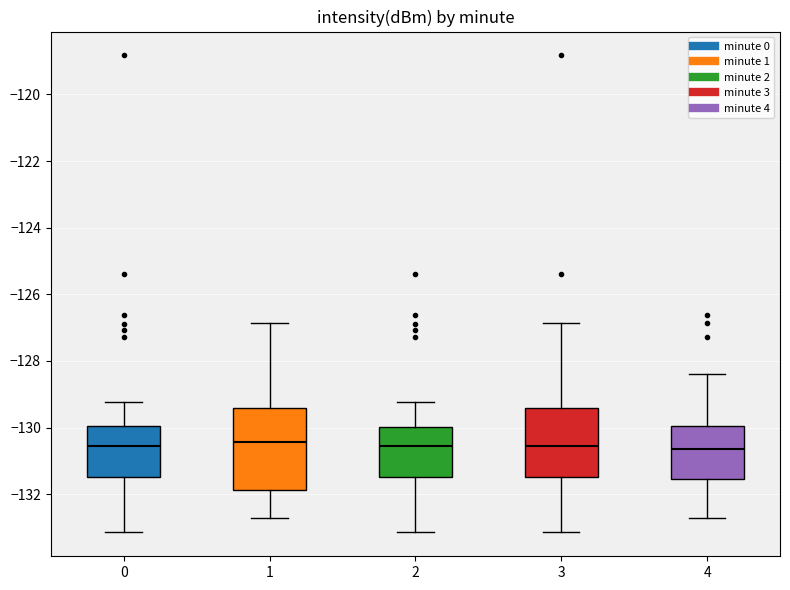

Comparing the boxes themselves (not the whiskers), which one is the tallest?

1